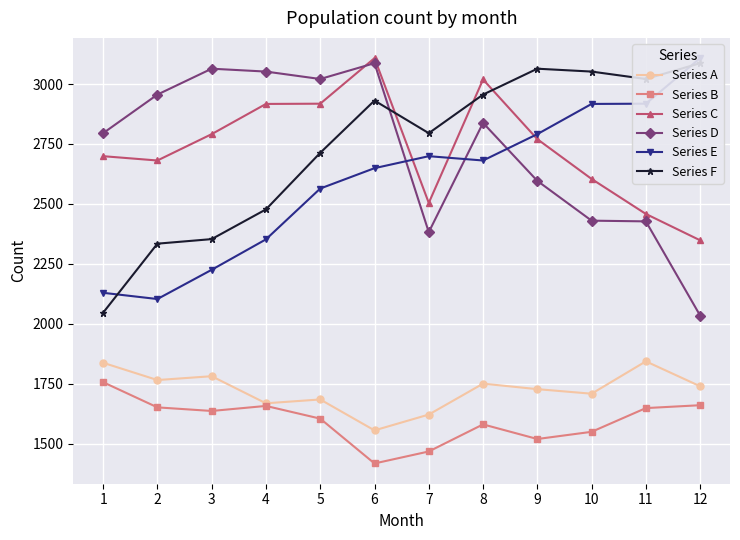

Count the number of categories in the chart.

12